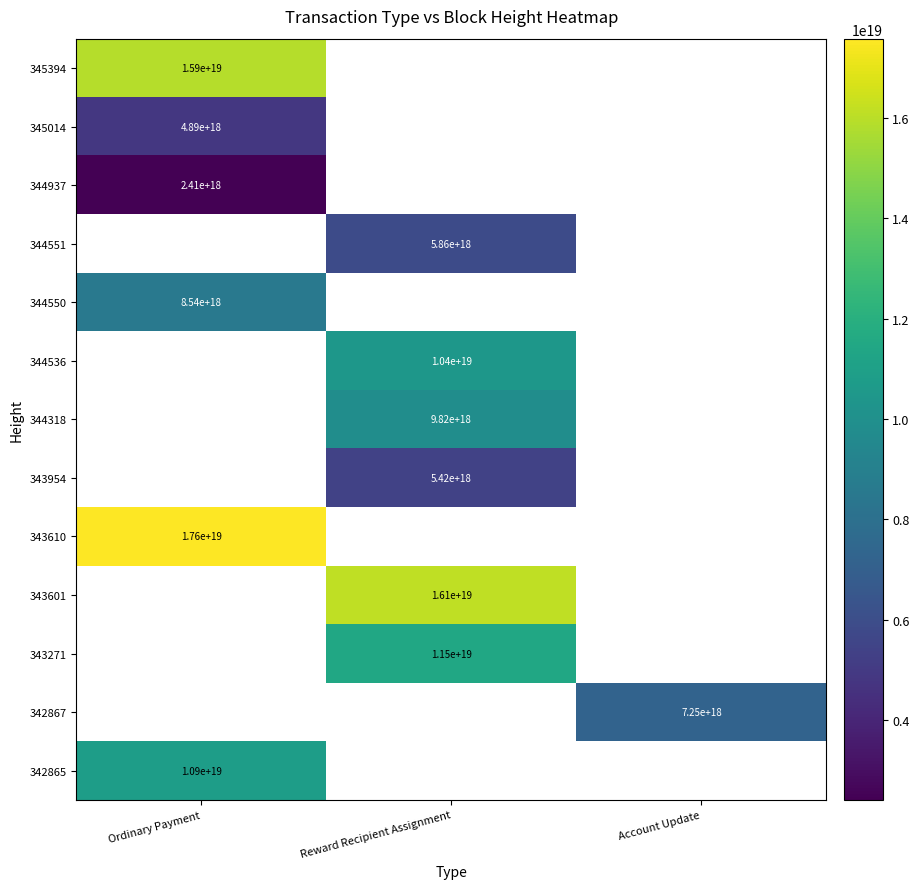

The value of 344551 at Reward Recipient Assignment is 7959238053646640128. True or false?

False